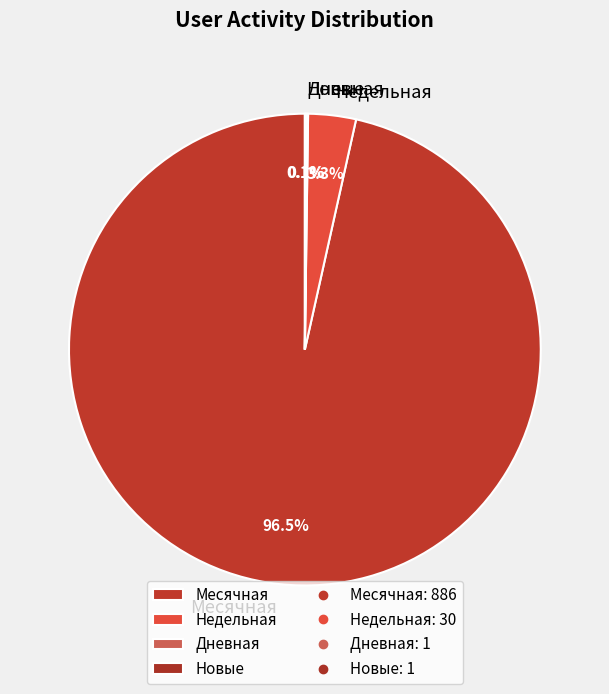

Is there a majority slice in this chart?

Yes